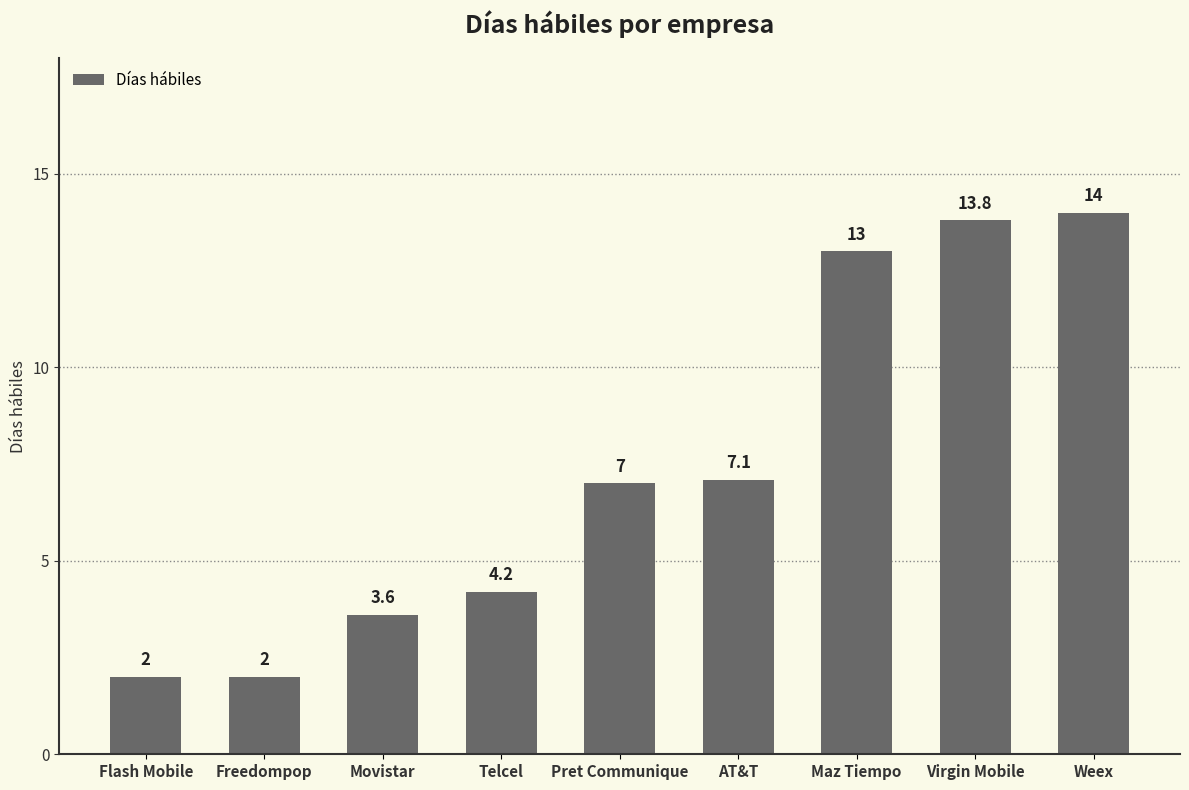

What is the change in value from Telcel to Maz Tiempo?

+8.8